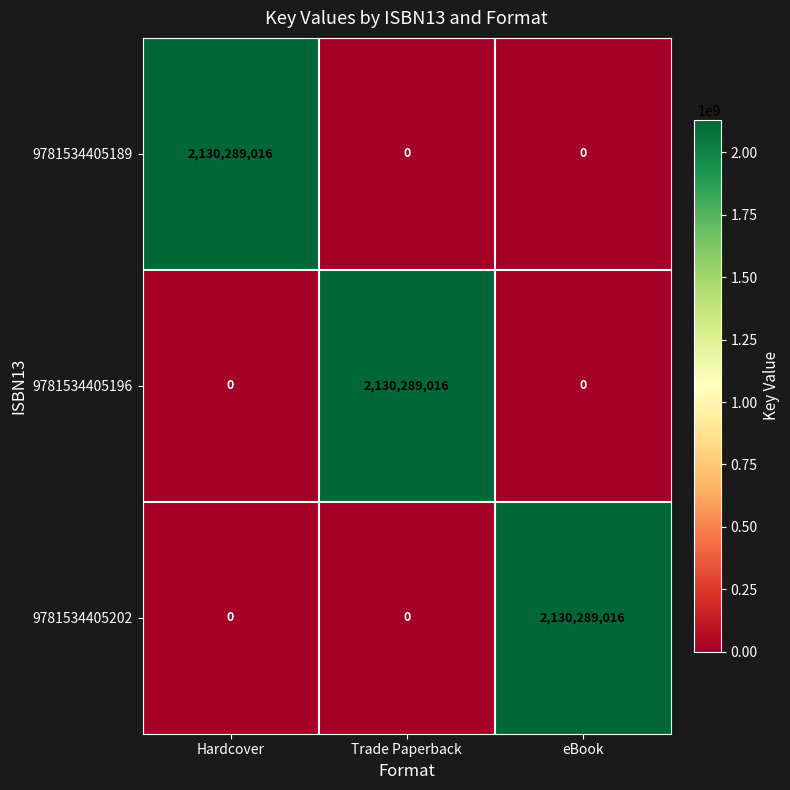

What is the spread (max minus min) of values at Trade Paperback?

2130289016